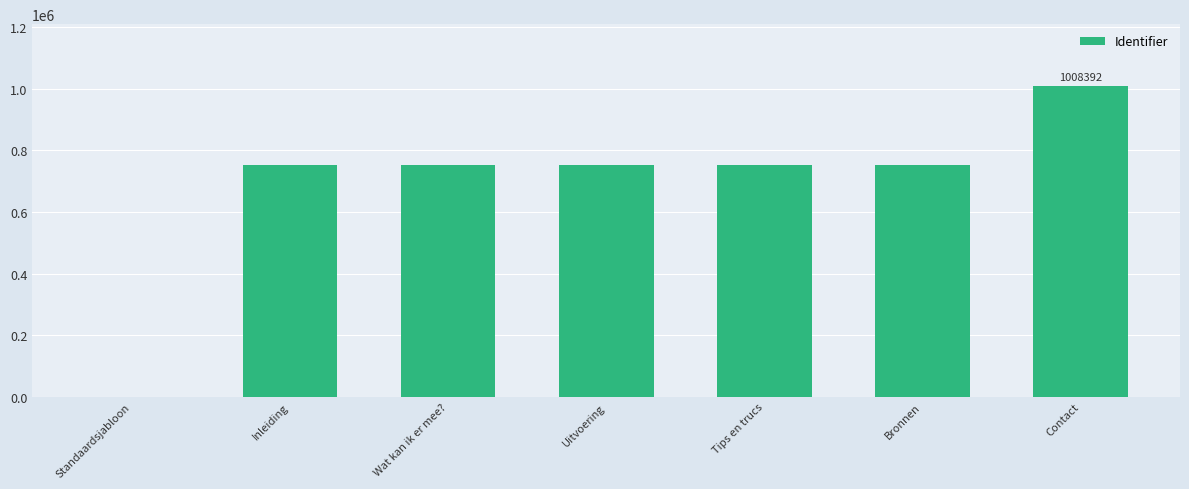

What is the change in value from Inleiding to Wat kan ik er mee??

+1